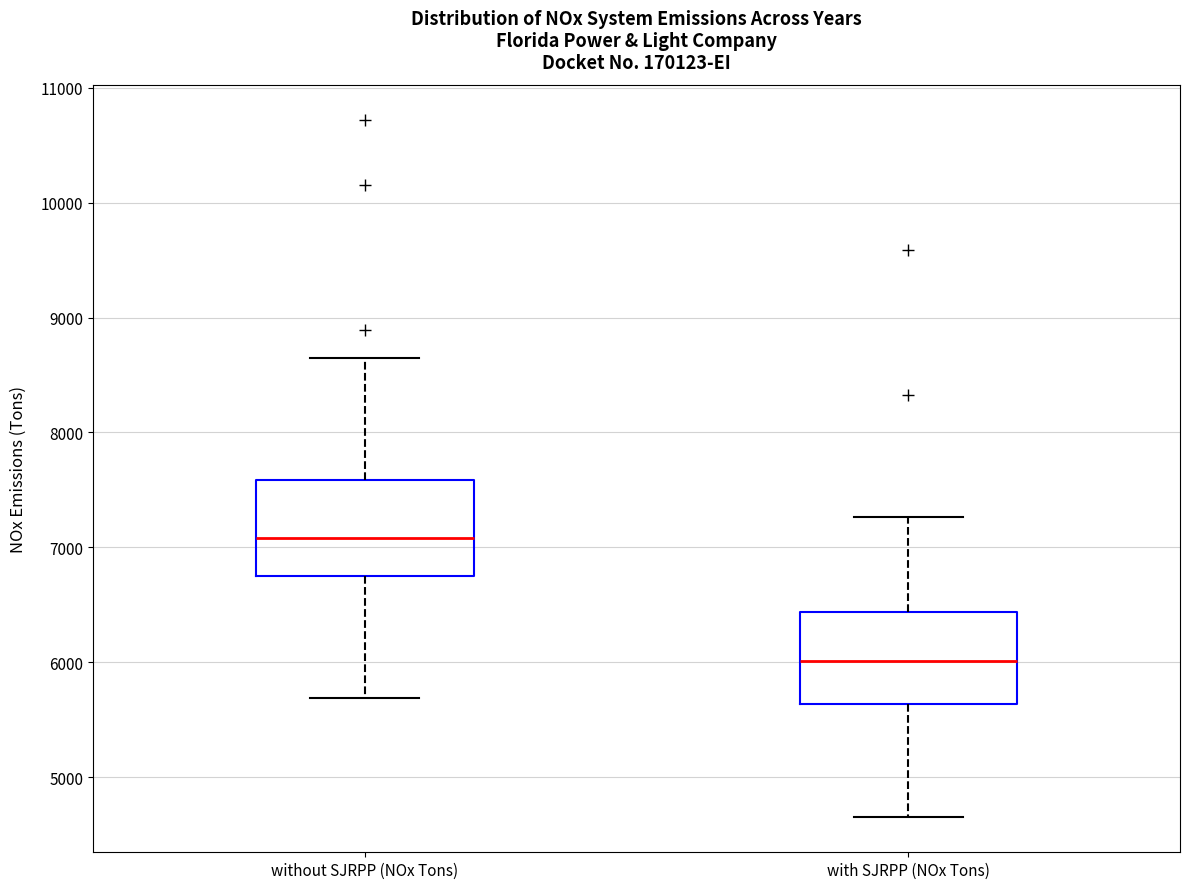

Which box has the lowest median line?

with SJRPP (NOx Tons)